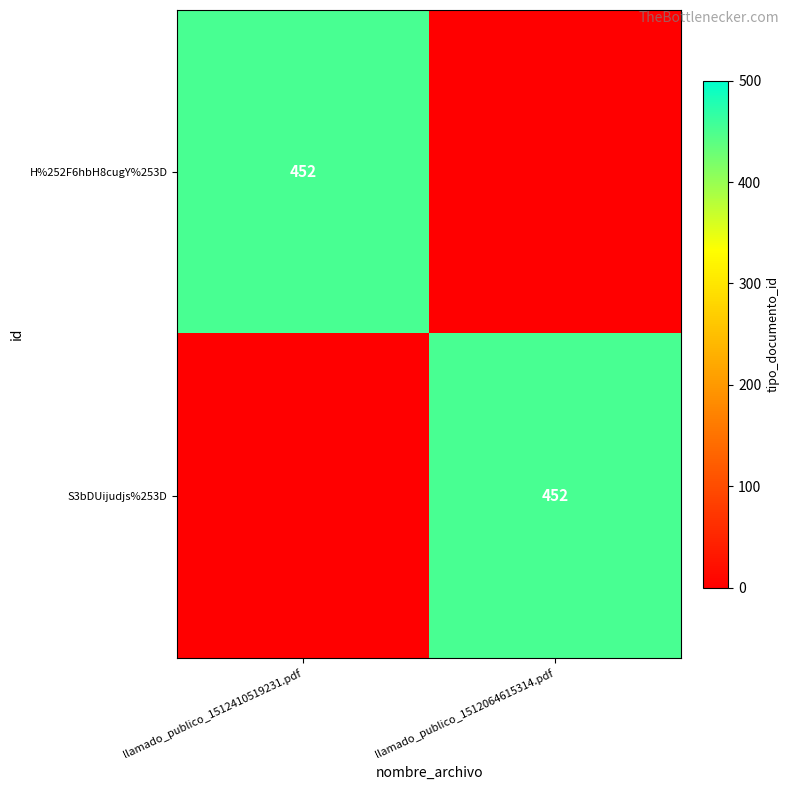

Is it true that S3bDUijudjs%253D equals 206 at llamado_publico_1512064615314.pdf?

False